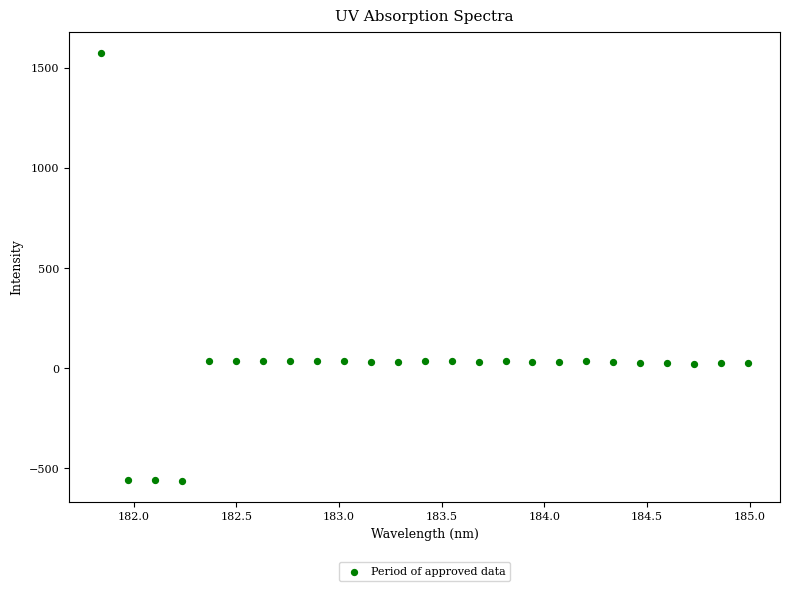

What is the range of X values (max minus min)?

3.1